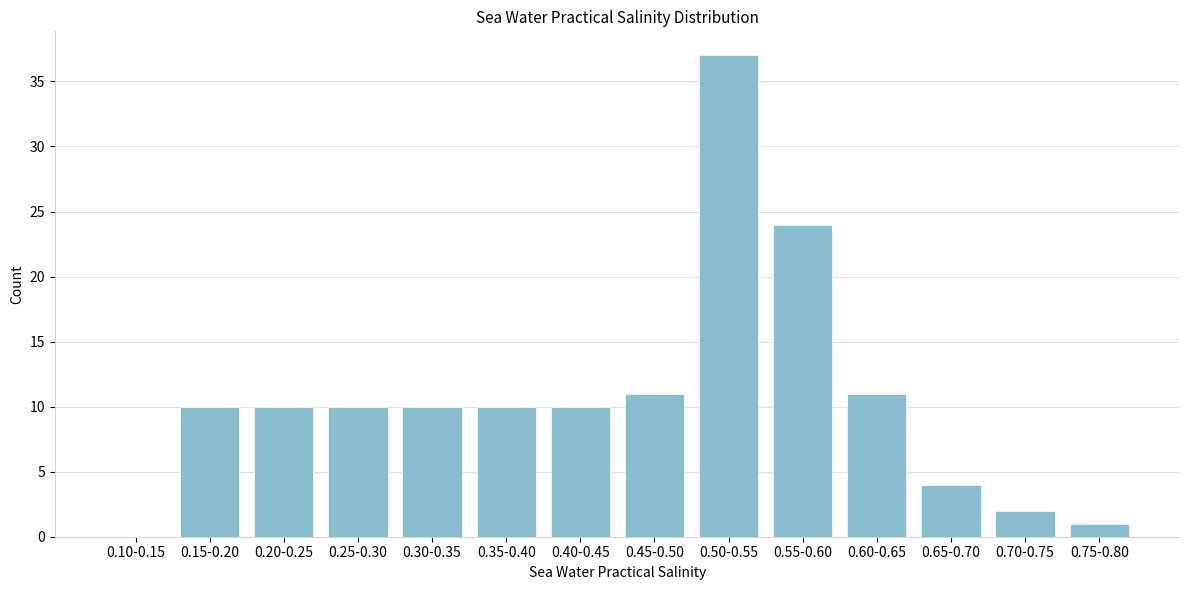

Reading right to left, extract all data points from this chart.

0.75-0.80=1	0.70-0.75=2	0.65-0.70=4	0.60-0.65=11	0.55-0.60=24	0.50-0.55=37	0.45-0.50=11	0.40-0.45=10	0.35-0.40=10	0.30-0.35=10	0.25-0.30=10	0.20-0.25=10	0.15-0.20=10	0.10-0.15=0